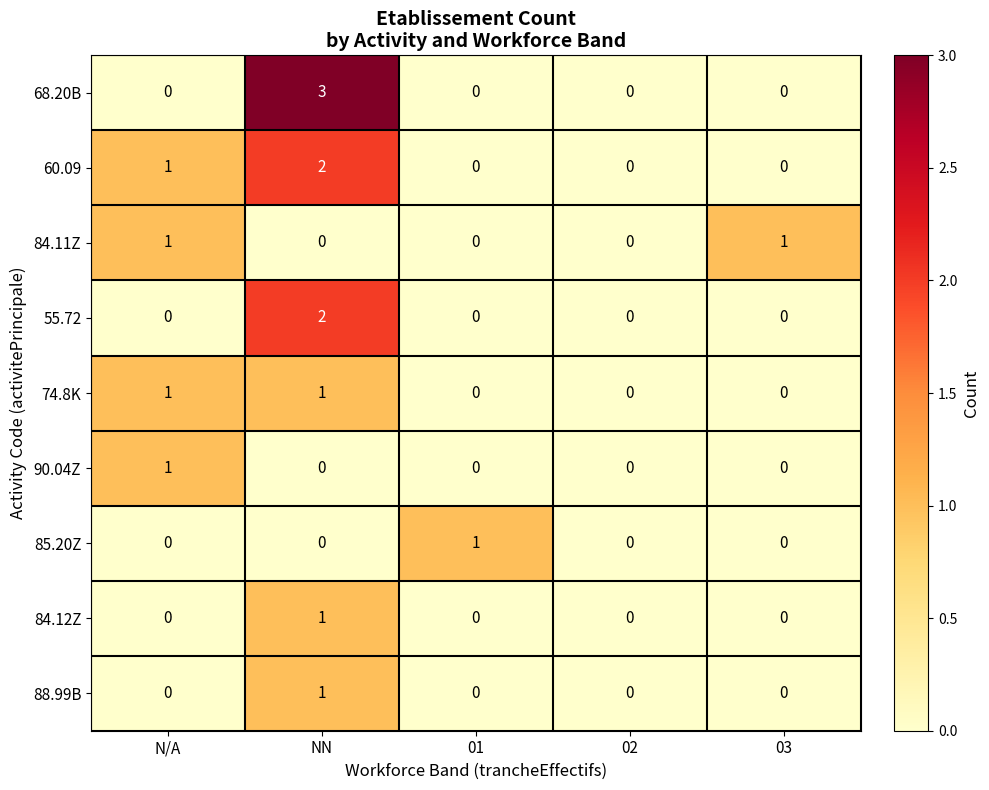

The value of 68.20B at 02 is 2. True or false?

False